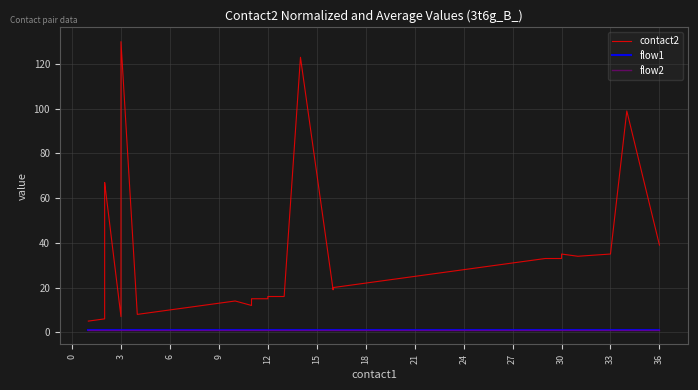

True or false: contact2 and flow1 cross at least once.

False